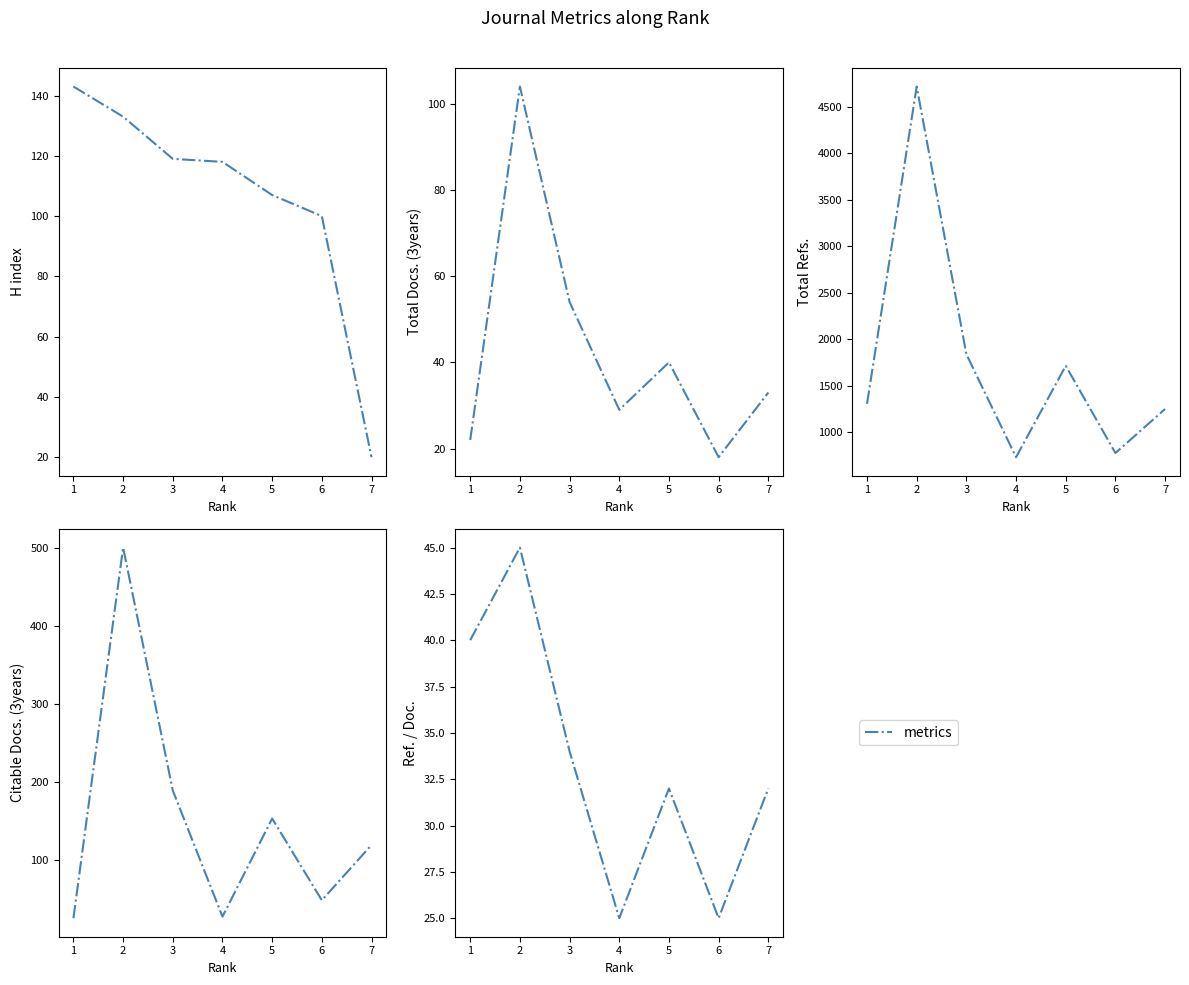

Reading right to left, extract all data points from this chart.

H index: 20	100	107	118	119	133	143
Total Docs. (3years): 33	18	40	29	54	104	22
Total Refs.: 1248	774	1713	729	1838	4721	1304
Citable Docs. (3years): 119	48	153	27	189	501	25
Ref. / Doc.: 32	25	32	25	34	45	40